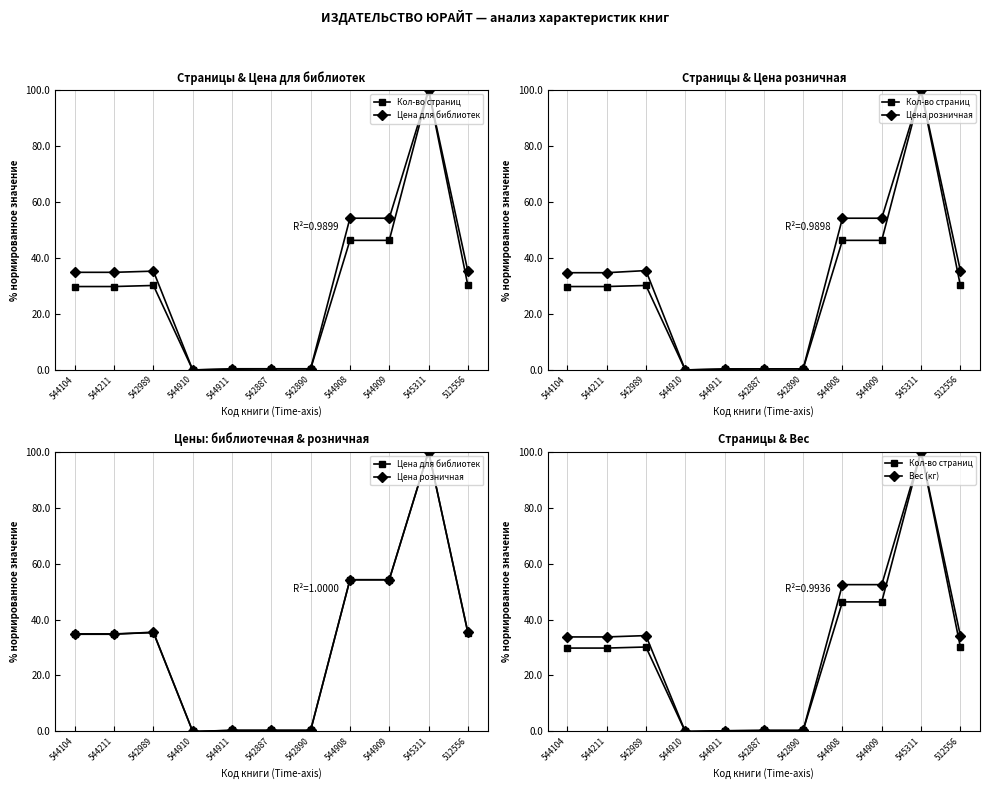

How many intersections are there between Вес (кг) and Кол-во страниц?

3